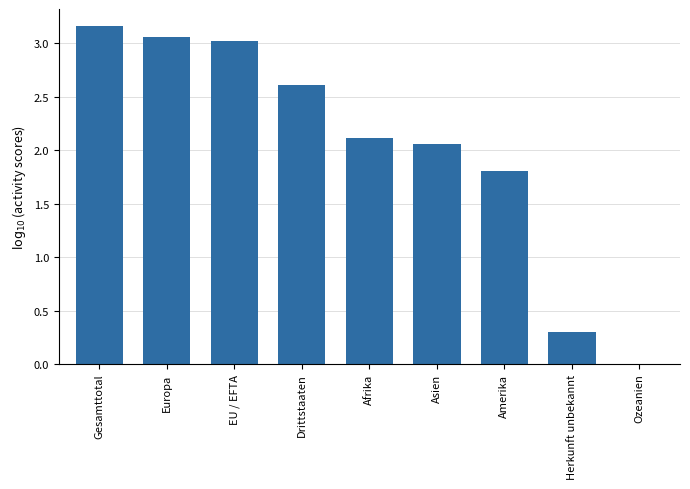

At which category does the chart reach its peak across all series?

Gesamttotal